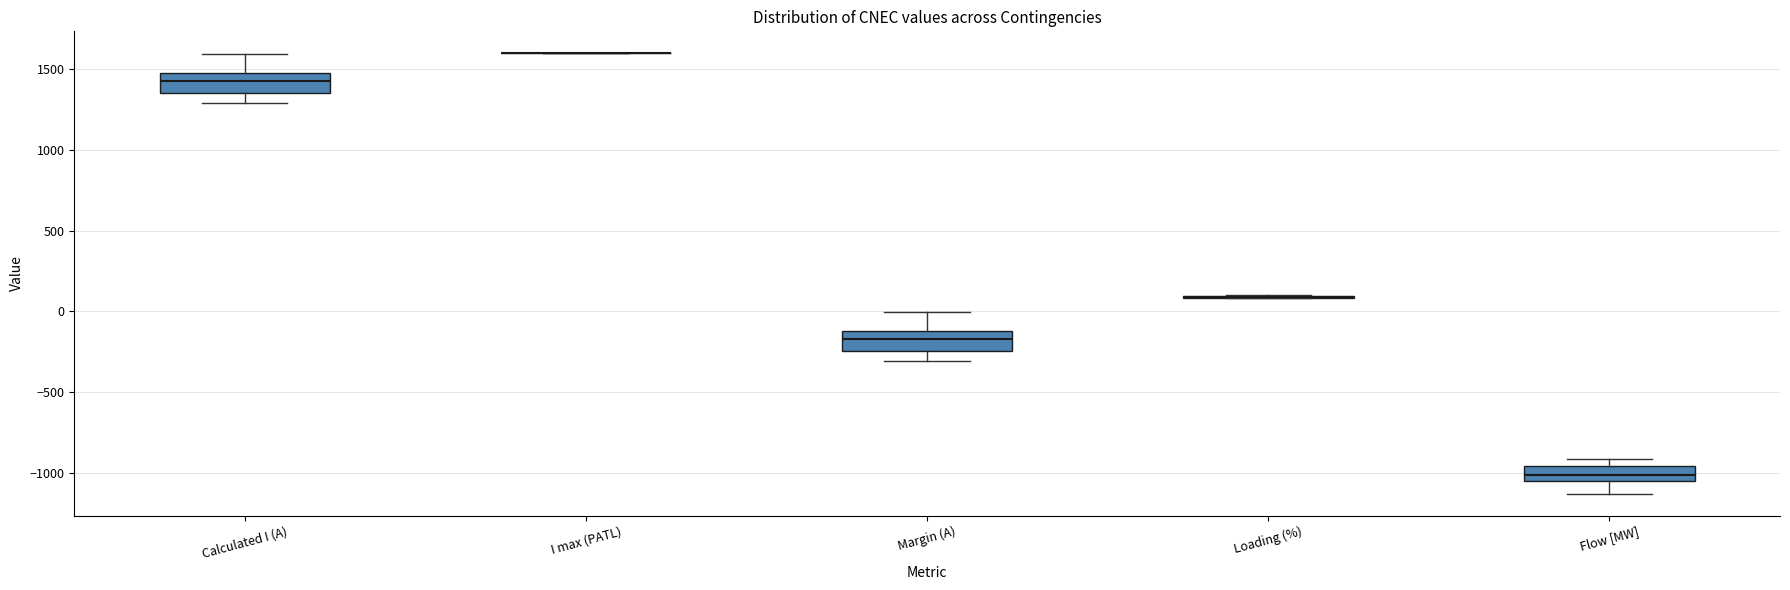

Reading left to right, read every box against the y-axis: the position of its median line, the range the box covers, and the ends of its whiskers. The values are not printed on the chart, so give them approximately, as read against the axis.

Calculated I (A): median 1450, box 1350 to 1500, whiskers 1300 to 1600
I max (PATL): box collapsed to a line at 1600, whiskers 1600 to 1600
Margin (A): median -150, box -250 to -100, whiskers -300 to 0
Loading (%): box collapsed to a line at 100, whiskers 100 to 100
Flow [MW]: median -1000, box -1050 to -950, whiskers -1150 to -900